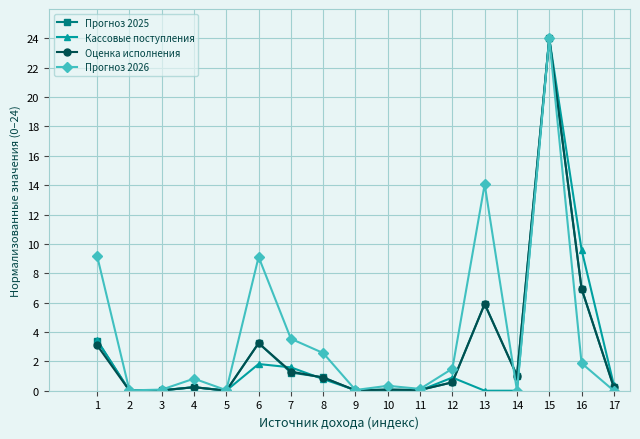

Which series ends up on top after the final intersection of Прогноз 2026 and Прогноз 2025?

Прогноз 2025